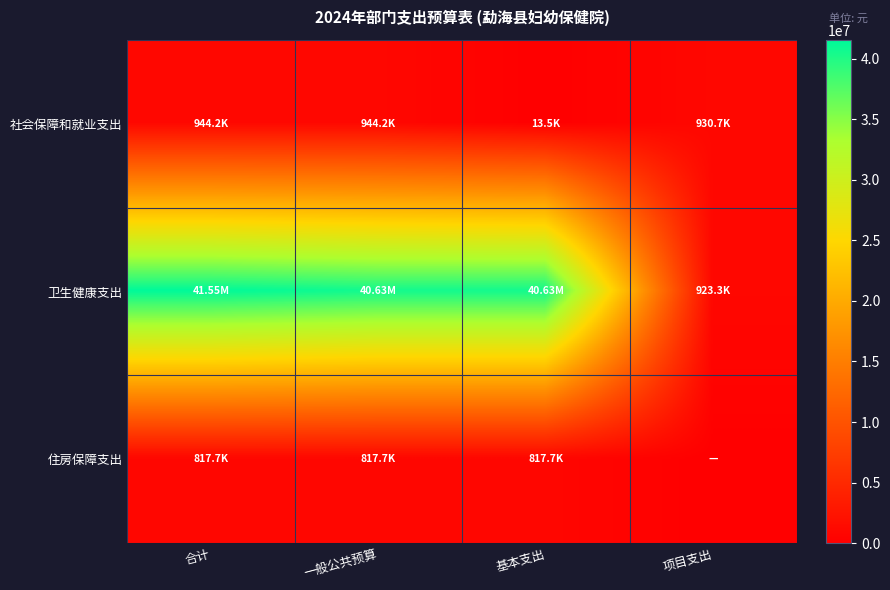

Reading left to right, what are all the values shown in this chart?

社会保障和就业支出: 合计=944237.3	一般公共预算=944237.3	基本支出=13500.0	项目支出=930737.3
卫生健康支出: 合计=41554725.8	一般公共预算=40631393.5	基本支出=40631393.5	项目支出=923332.4
住房保障支出: 合计=817725.6	一般公共预算=817725.6	基本支出=817725.6	项目支出=0.0